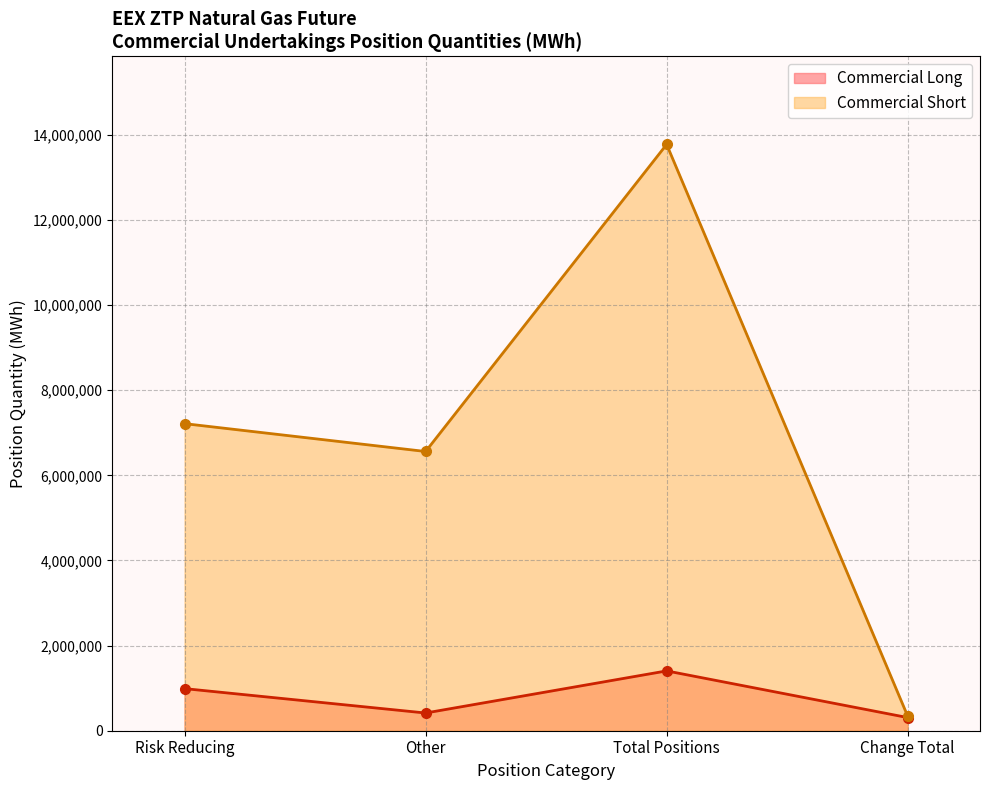

Rank the series by their maximum value, from lowest to highest.

Commercial Long, Commercial Short